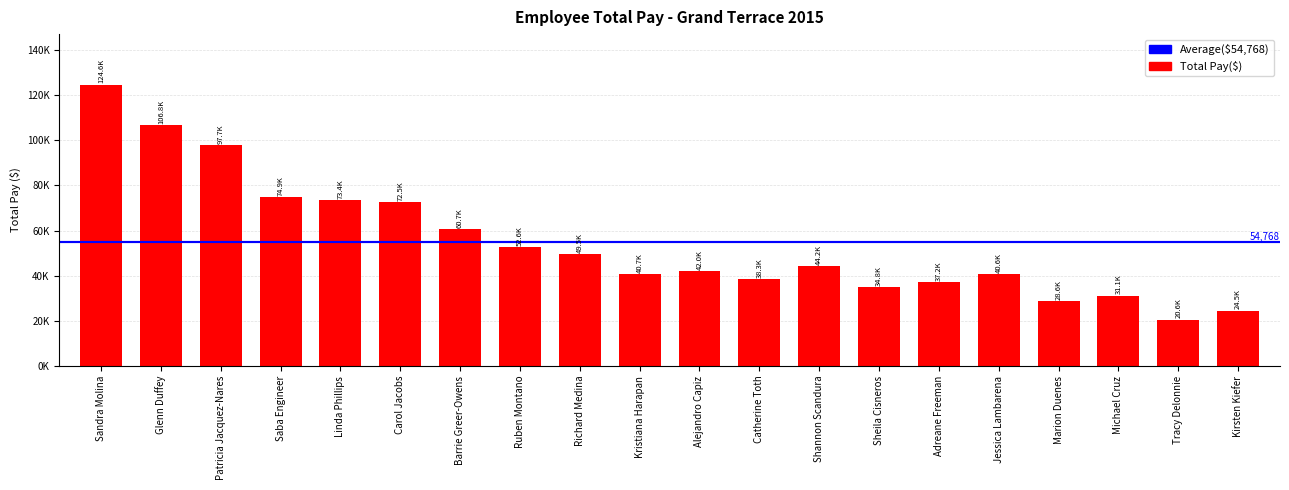

Which has a higher value, Sandra Molina or Marion Duenes?

Sandra Molina